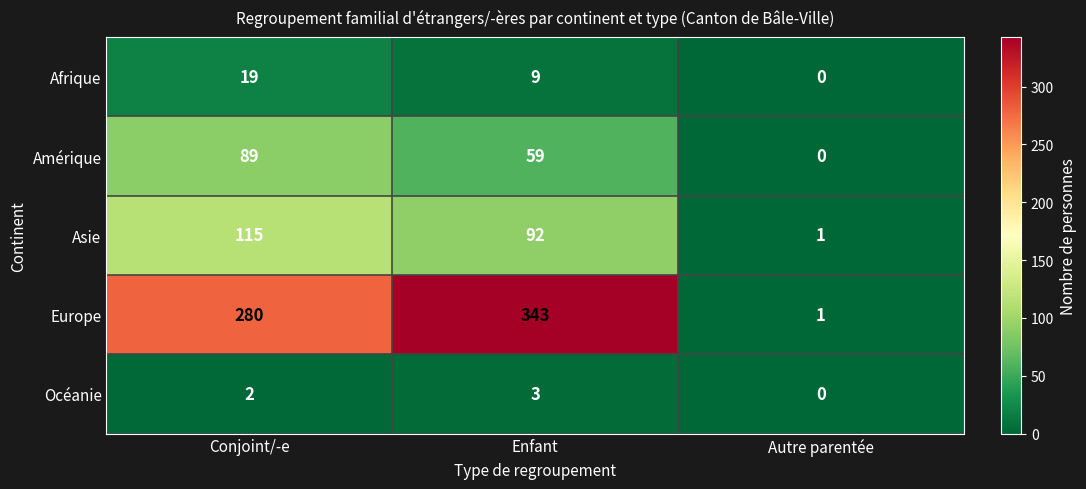

What value does the Asie series have at Conjoint/-e, to the nearest 5?

115